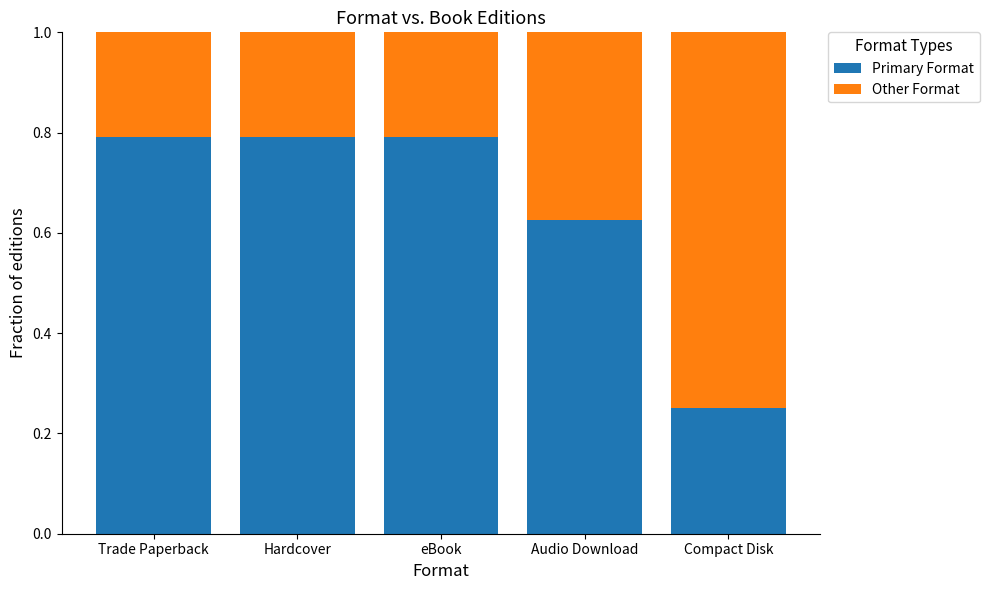

What is the total value across all series at Audio Download?

1.0